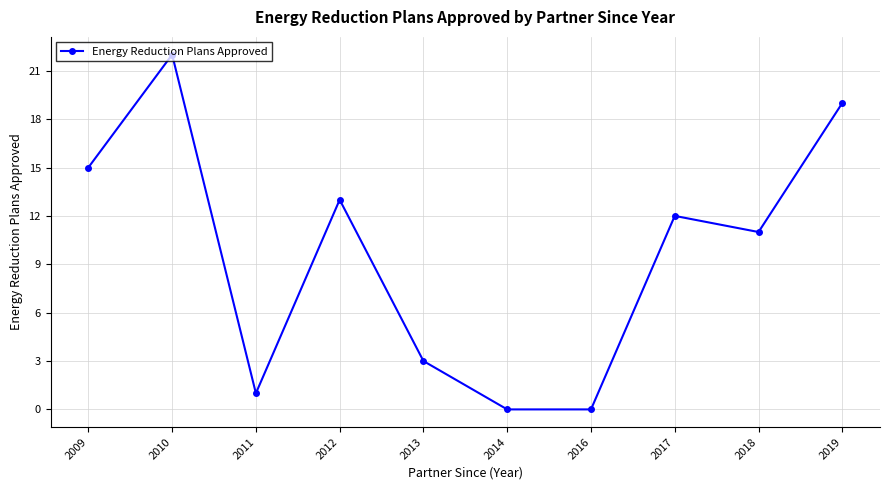

The chart shows a value of 0 at 2014. True or false?

True